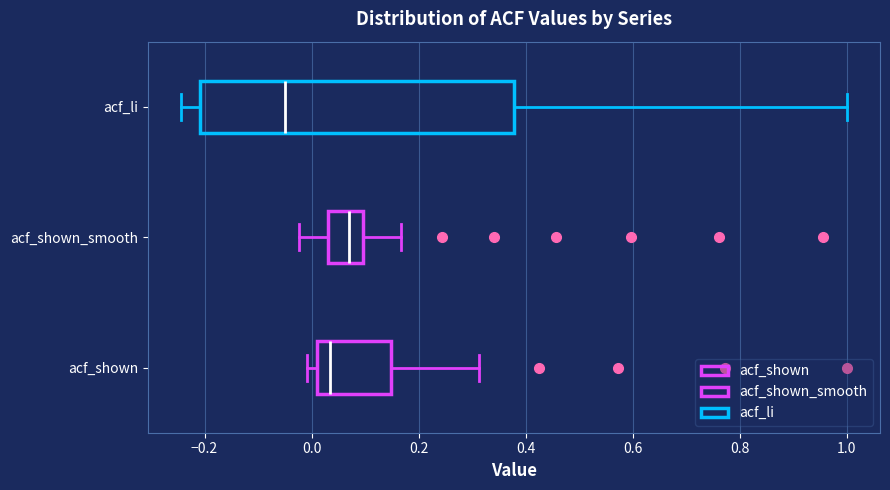

Reading bottom to top, transcribe this box plot: for each box, give where its median line is, the range the box spans, and where its two whiskers end, as read against the x-axis. The values are not printed on the chart, so give them approximately, as read against the axis.

acf_shown: median 0.04, box 0.02 to 0.14, whiskers 0.00 to 0.32
acf_shown_smooth: median 0.08, box 0.04 to 0.10, whiskers -0.02 to 0.16
acf_li: median -0.04, box -0.20 to 0.38, whiskers -0.24 to 1.00